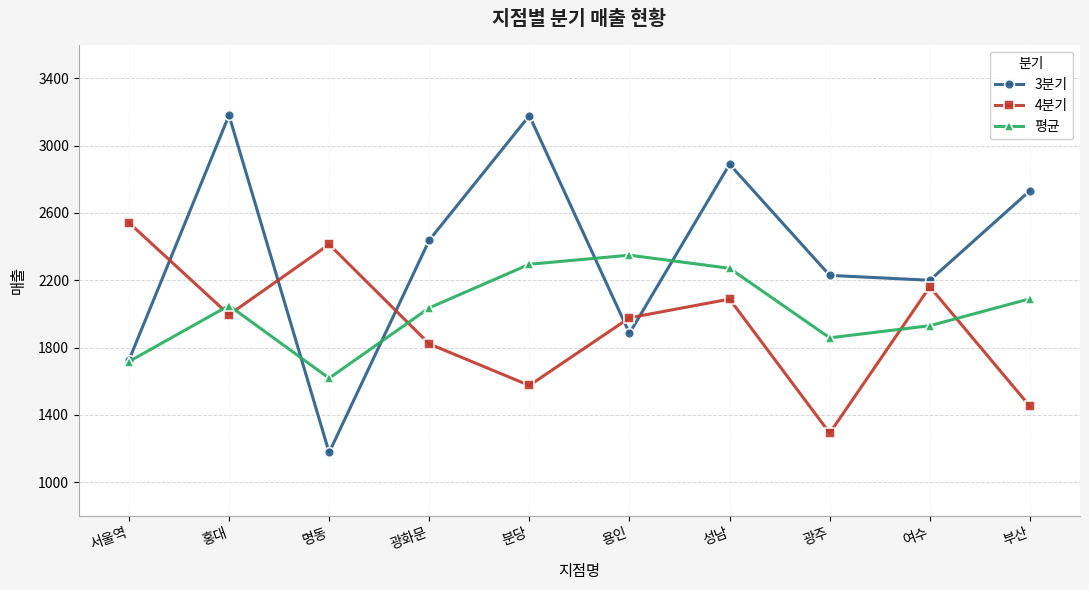

How many values in the 4분기 series are below 1995?

5